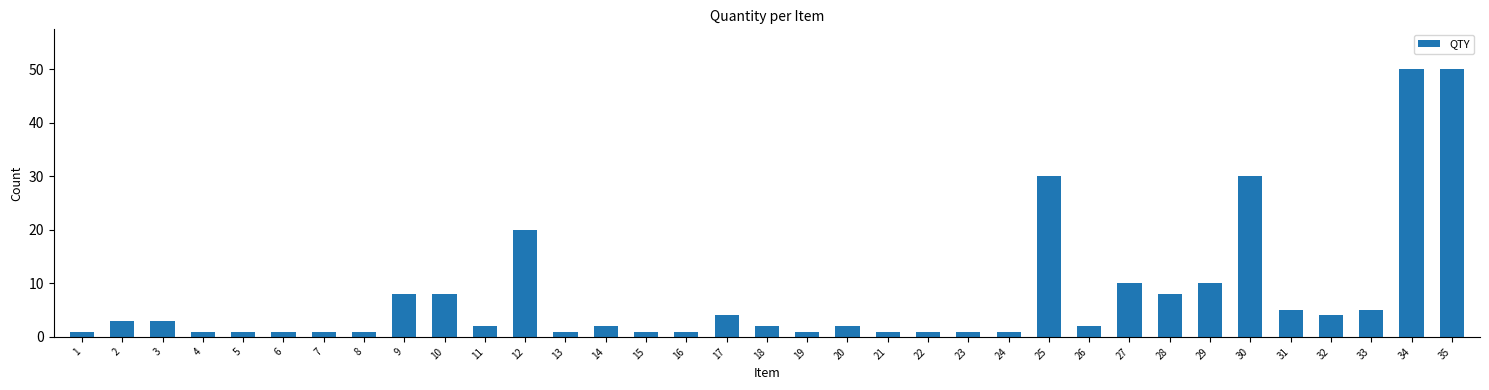

What is the greatest value displayed?

50